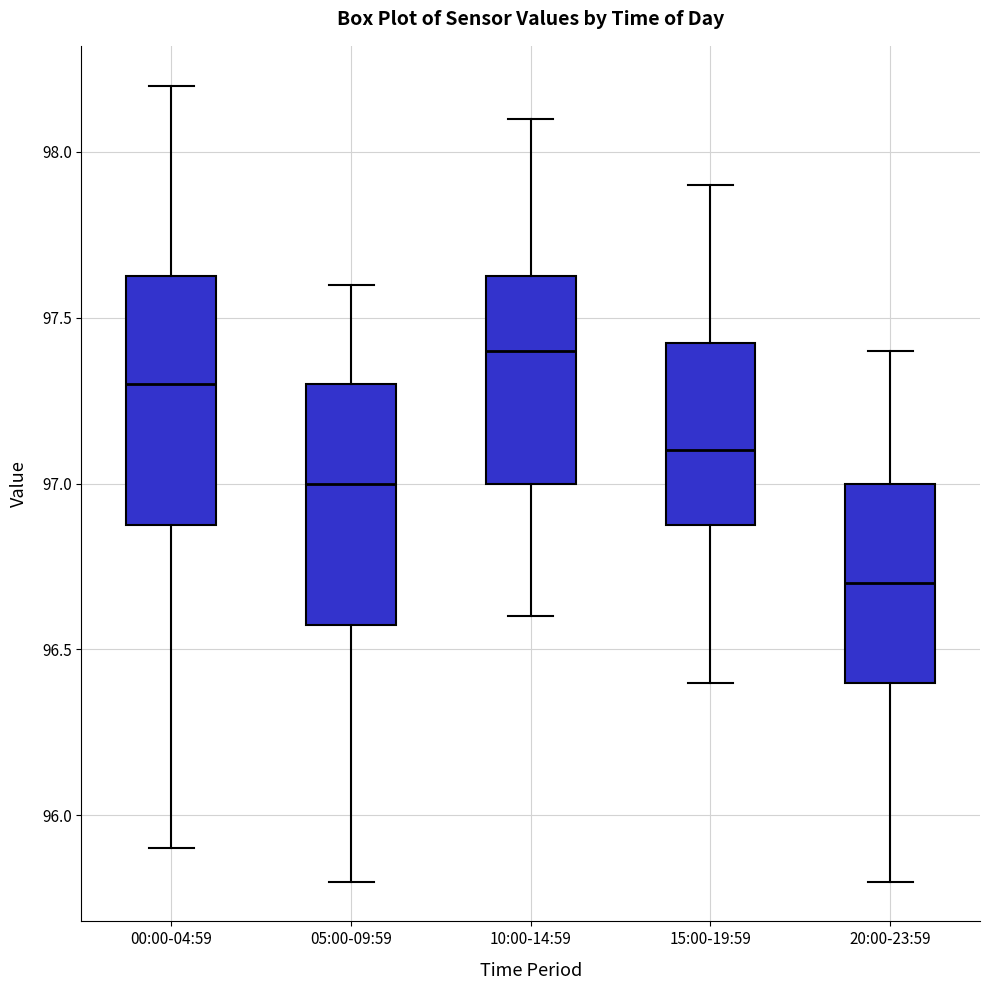

Which box's median line is the highest?

10:00-14:59